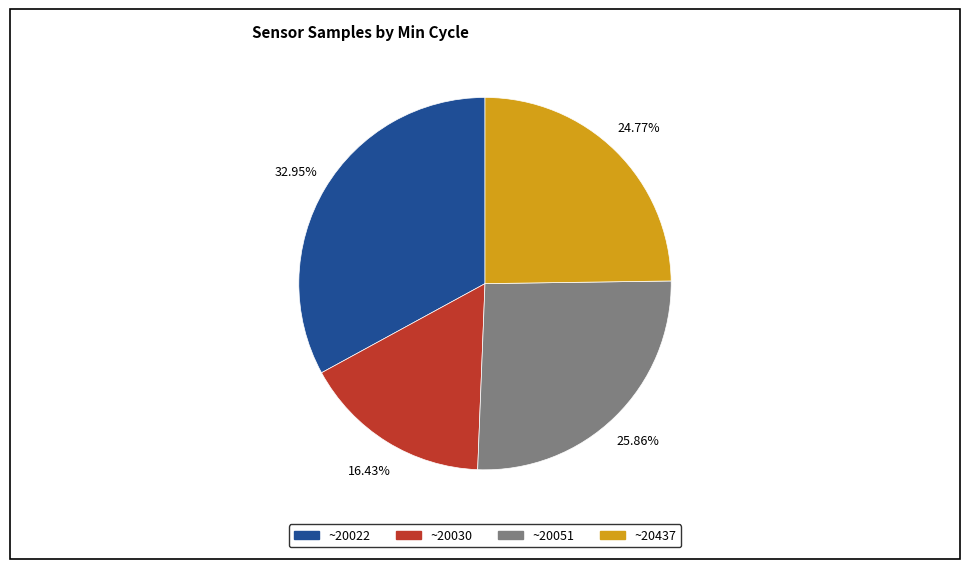

Is there a majority slice in this chart?

No